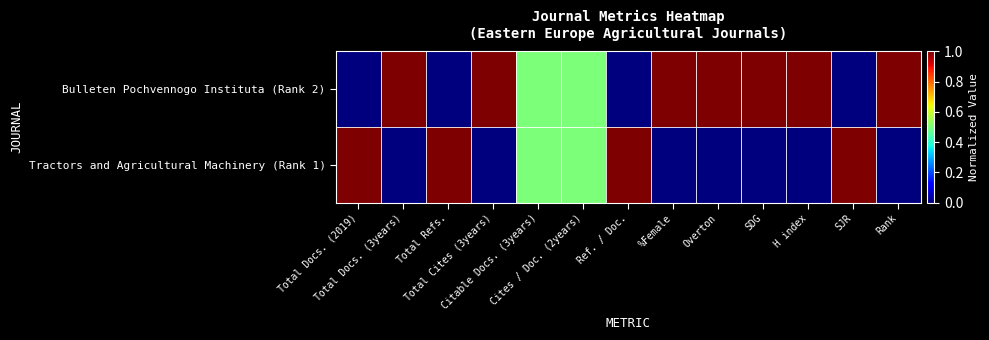

Reading left to right, list all the values displayed in this chart.

Bulleten Pochvennogo Instituta (Rank 2): Total Docs. (2019)=0.0	Total Docs. (3years)=1.0	Total Refs.=0.0	Total Cites (3years)=1.0	Citable Docs. (3years)=0.5	Cites / Doc. (2years)=0.5	Ref. / Doc.=0.0	%Female=1.0	Overton=1.0	SDG=1.0	H index=1.0	SJR=0.0	Rank=1.0
Tractors and Agricultural Machinery (Rank 1): Total Docs. (2019)=1.0	Total Docs. (3years)=0.0	Total Refs.=1.0	Total Cites (3years)=0.0	Citable Docs. (3years)=0.5	Cites / Doc. (2years)=0.5	Ref. / Doc.=1.0	%Female=0.0	Overton=0.0	SDG=0.0	H index=0.0	SJR=1.0	Rank=0.0